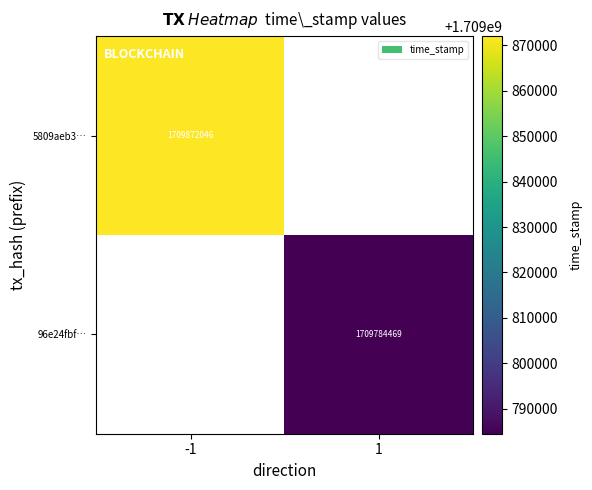

Is the value of 96e24fbf… at 1 greater than the value of 5809aeb3… at -1?

No